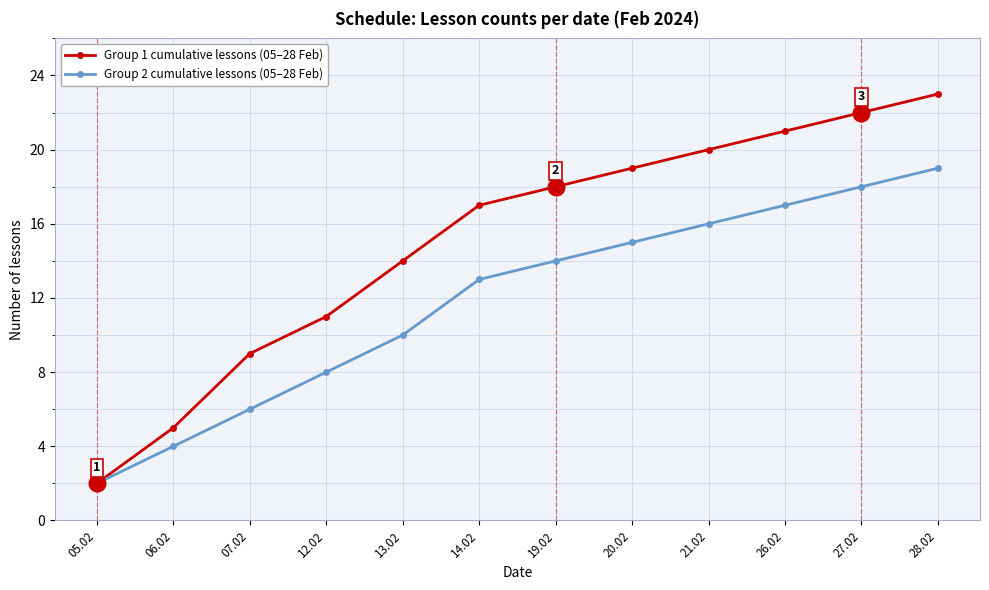

Count the number of data series in this chart.

2